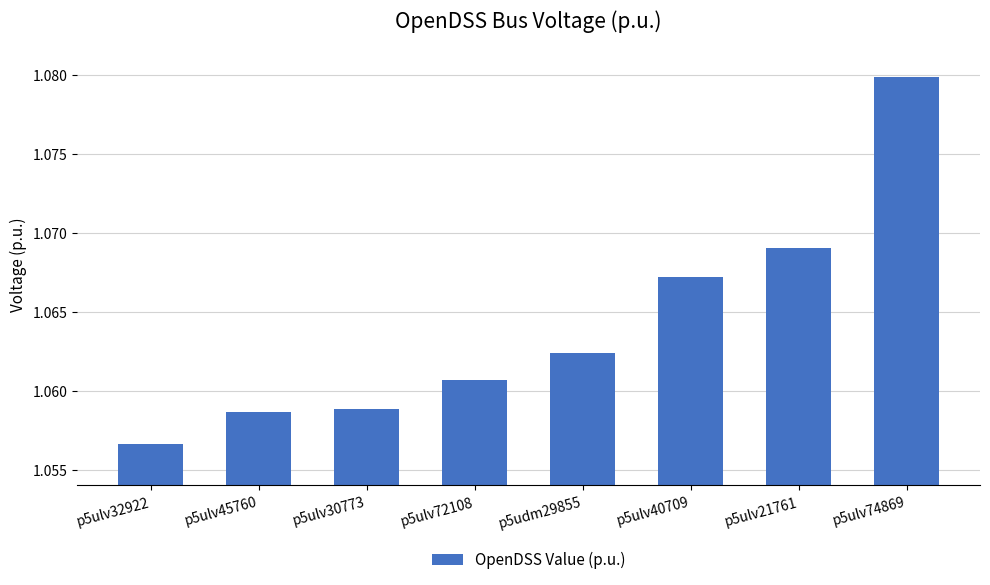

Which category has the lowest value across all series?

p5ulv32922